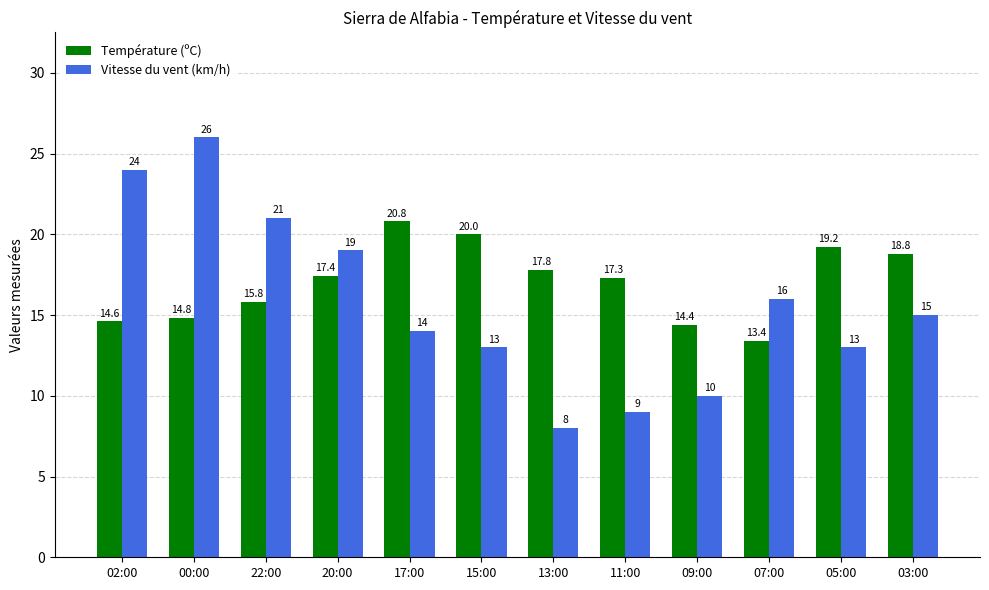

What position from the left is 13:00?

7